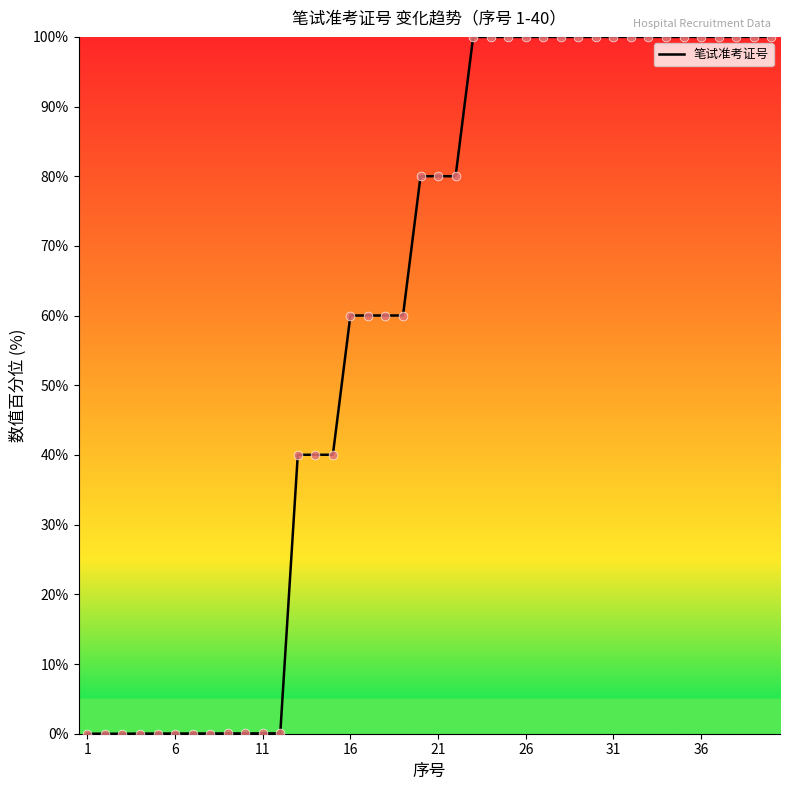

What is the difference between the maximum and minimum values?

100.0